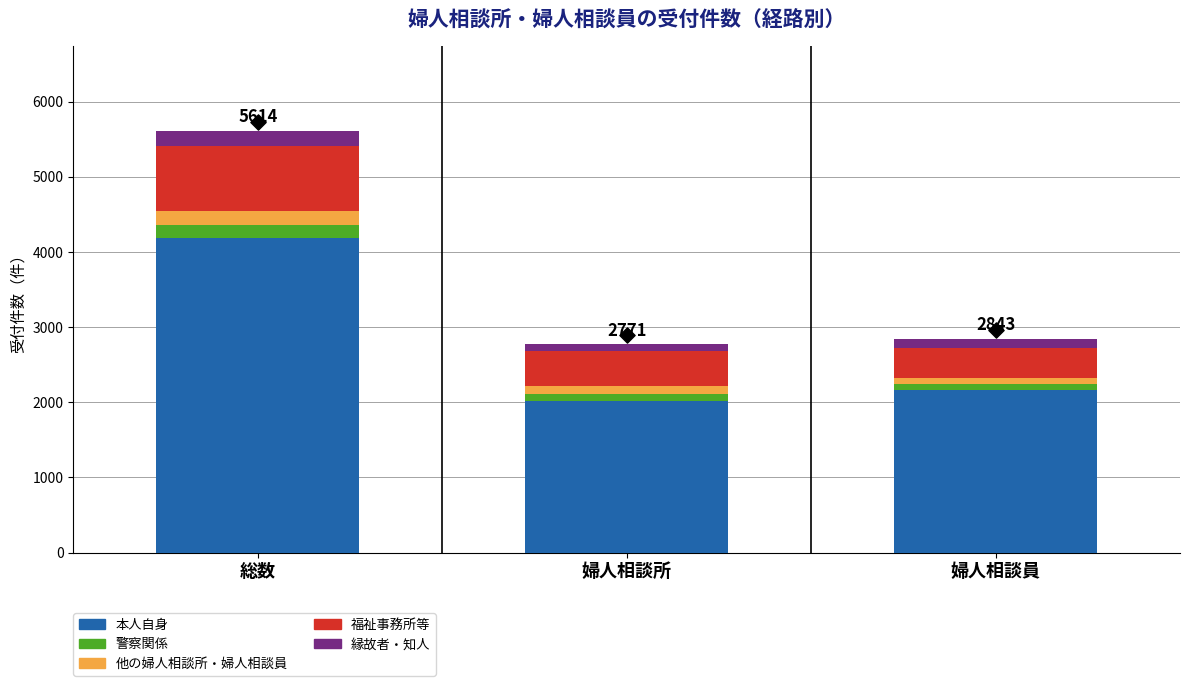

At how many categories does at least one series exceed 1842?

3